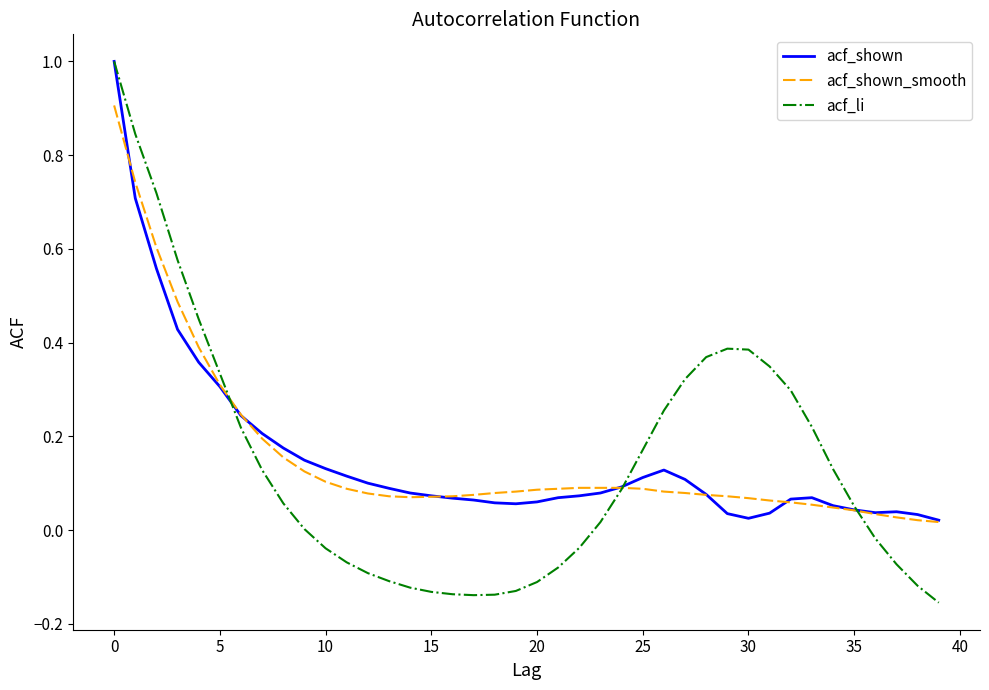

Which series has the largest range (max minus min)?

acf_li